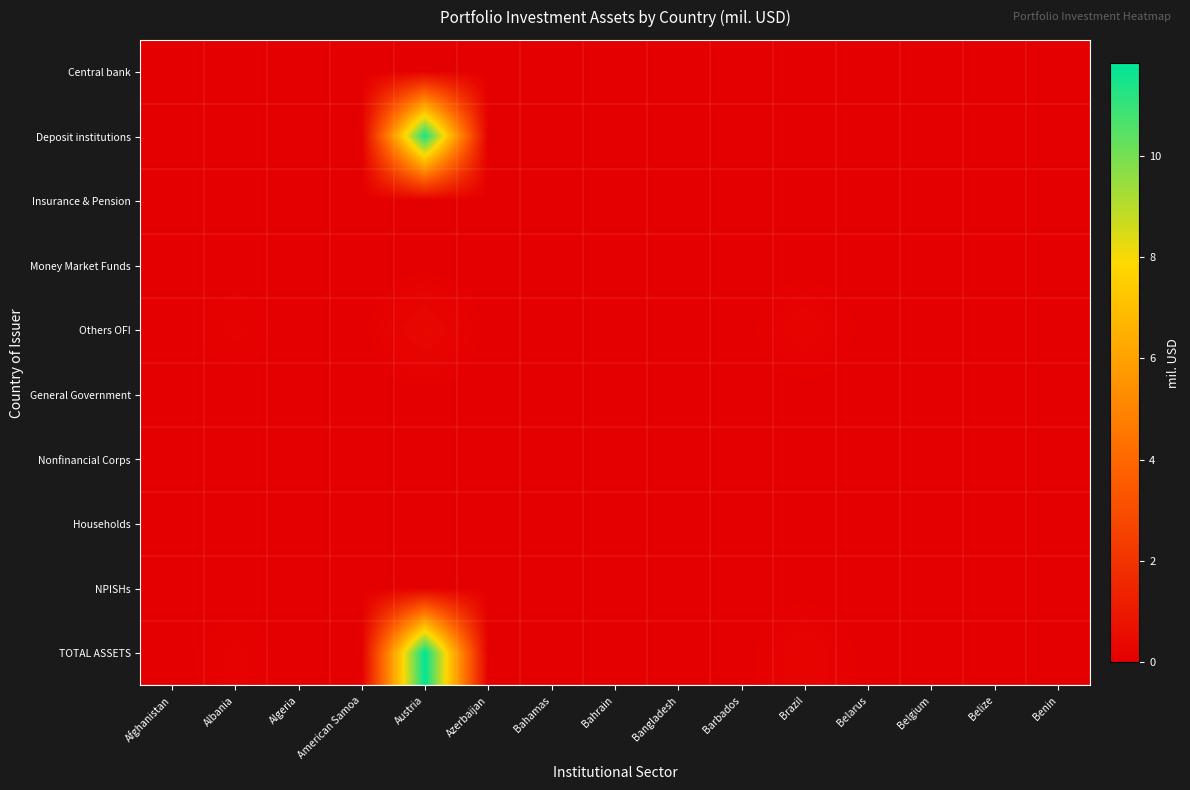

Rank the series at Albania from lowest to highest value.

Central bank, Deposit institutions, Insurance & Pension, Money Market Funds, General Government, Nonfinancial Corps, Households, NPISHs, Others OFI, TOTAL ASSETS